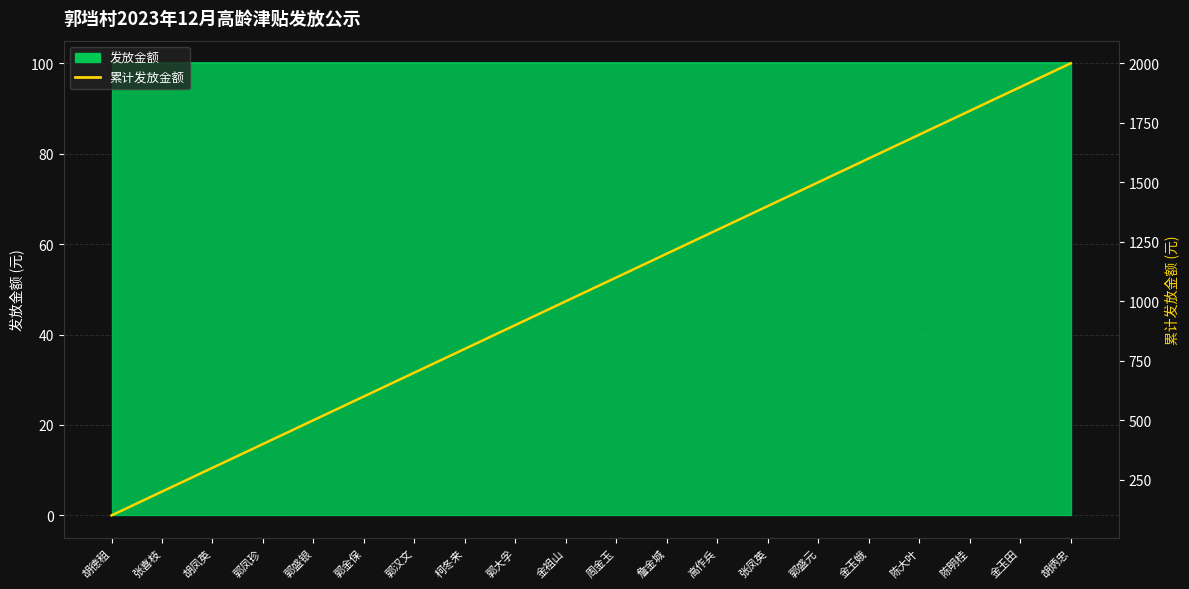

True or false: the data has more than 1 interior local peaks.

False